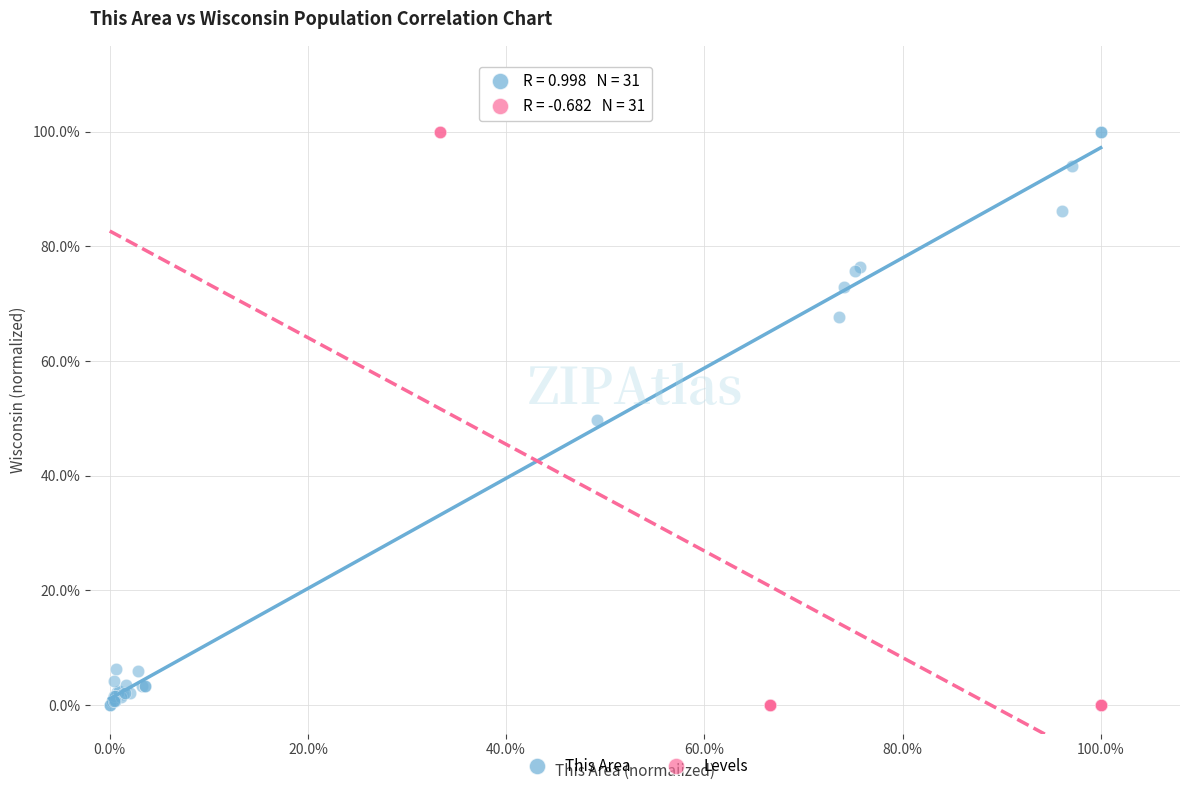

What are all the series names shown in the legend?

This Area, Levels